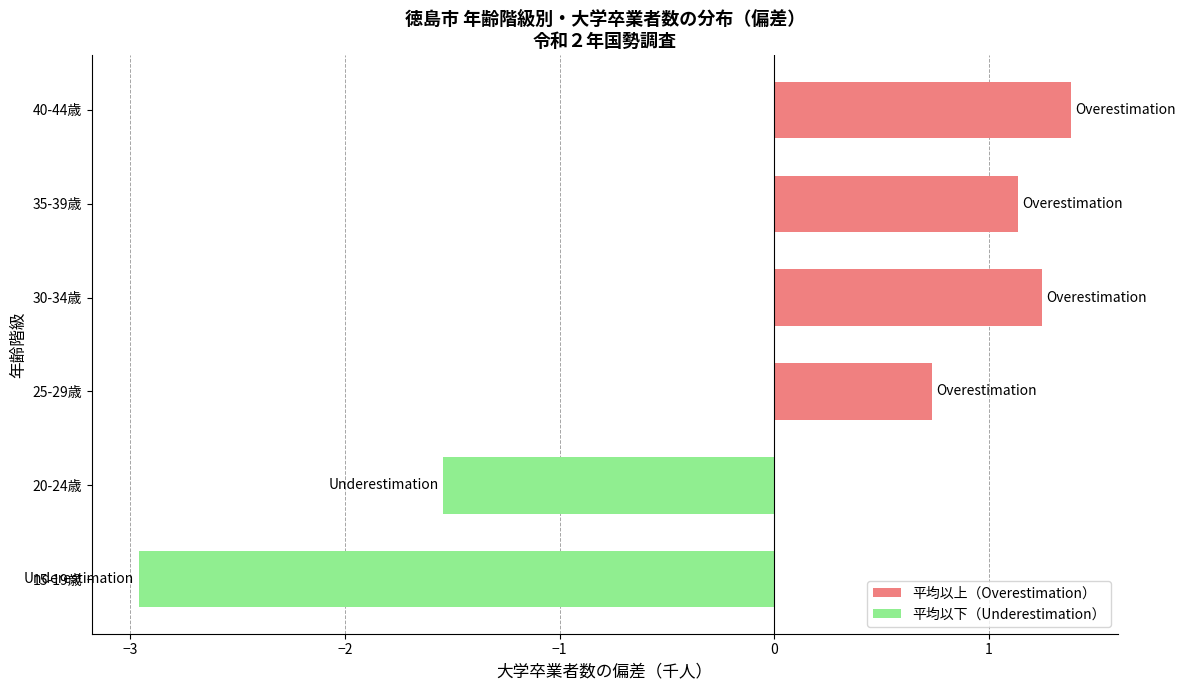

What is the change in value from 30-34歳 to 40-44歳?

+0.1